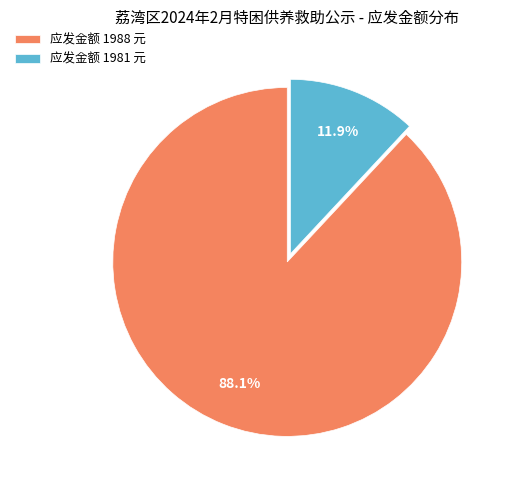

Is there a majority slice in this chart?

Yes